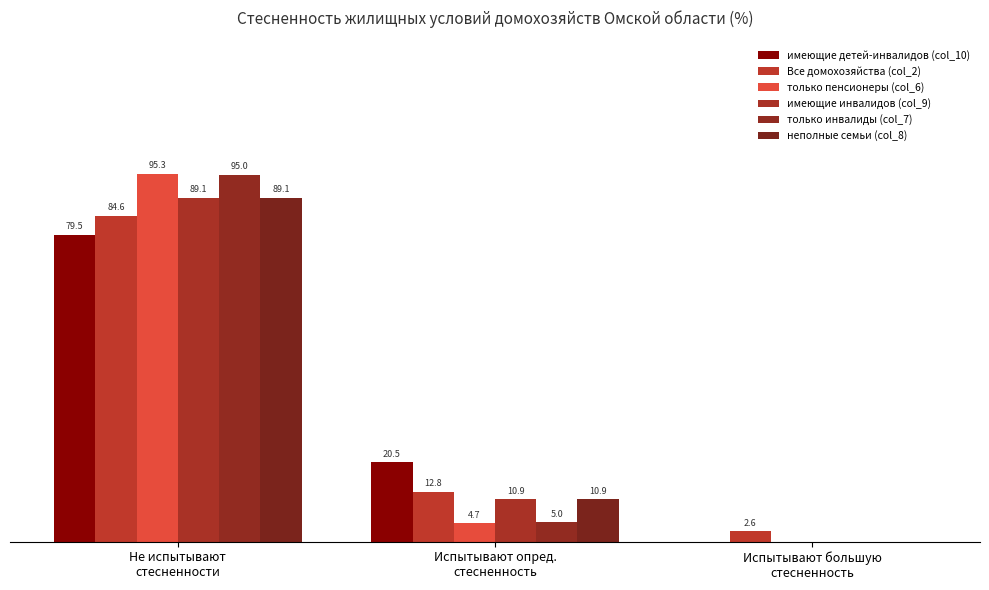

Does the chart contain stacked bars?

No